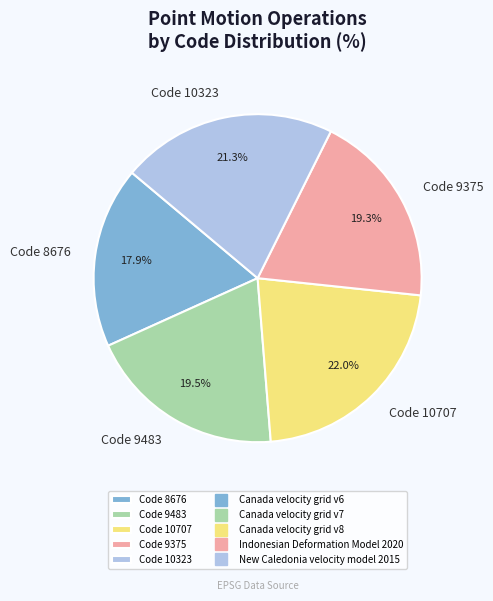

What is the smallest slice in the pie chart?

Code 8676